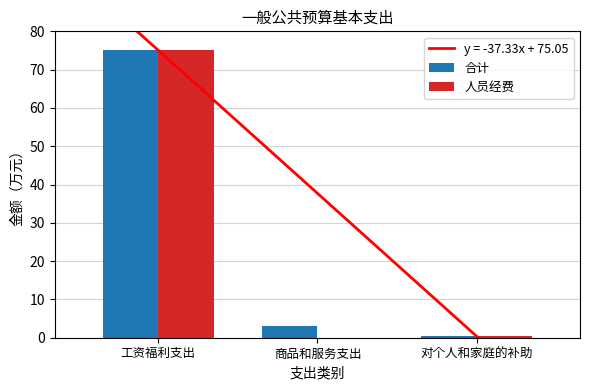

List the series in order of their overall mean, highest first.

合计, 人员经费